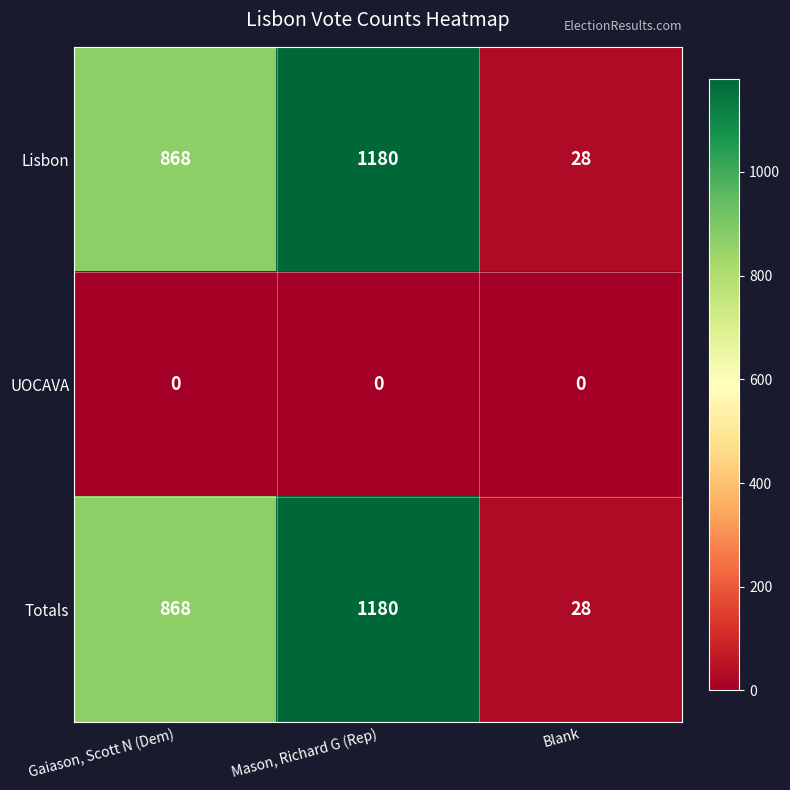

At which label is Totals closest to 604?

Gaiason, Scott N (Dem)